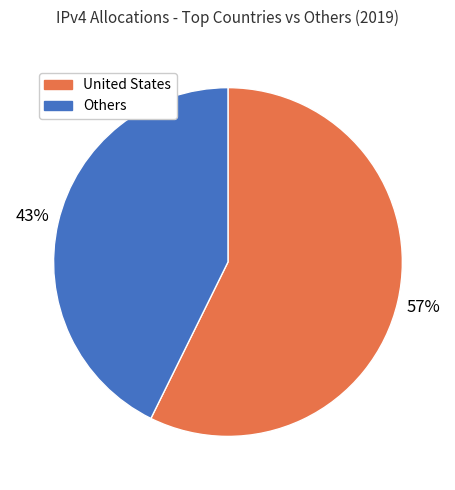

True or false: Others accounts for 51% of the total.

False